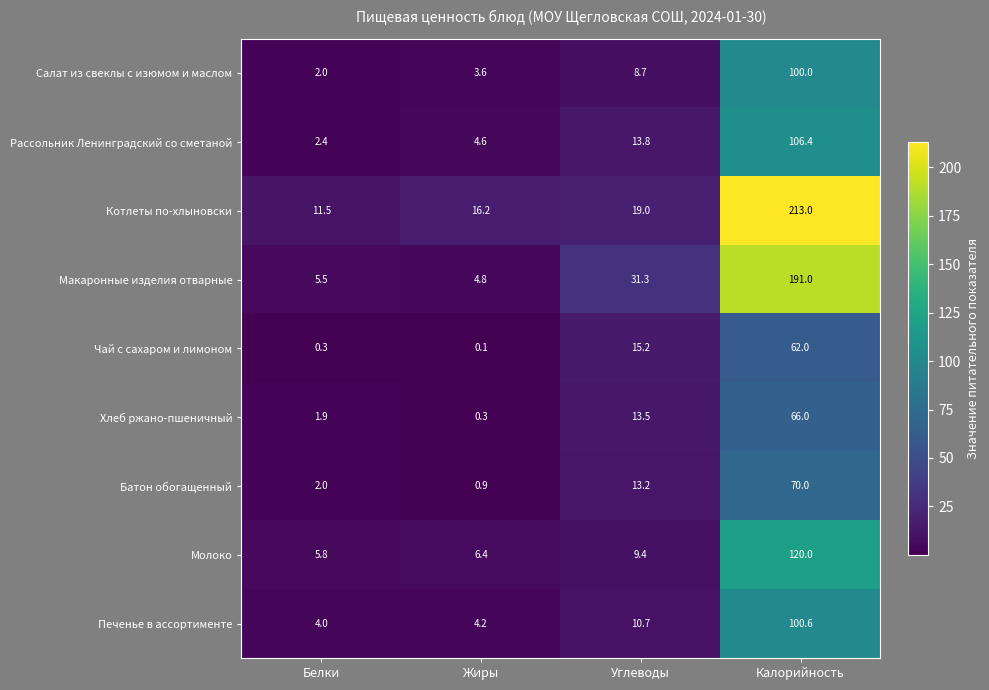

Which label corresponds to the smallest value in the chart?

Жиры